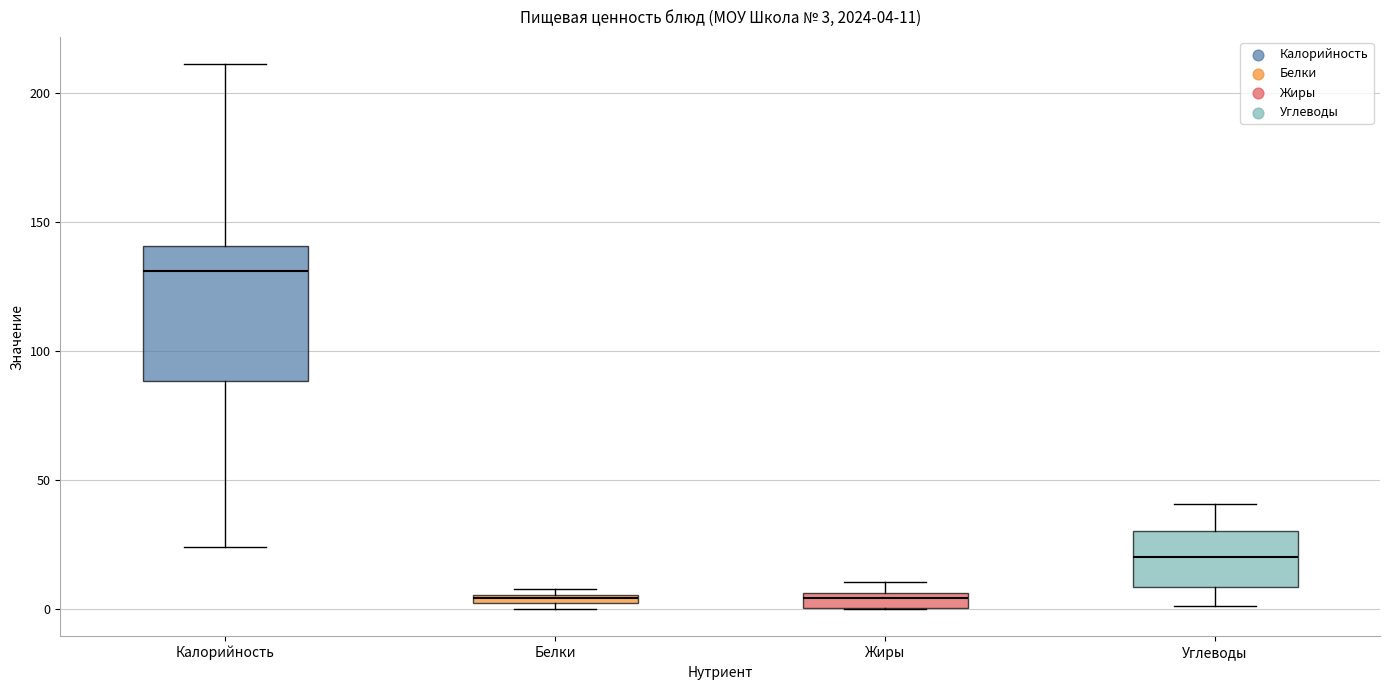

Which box has the highest median line?

Калорийность